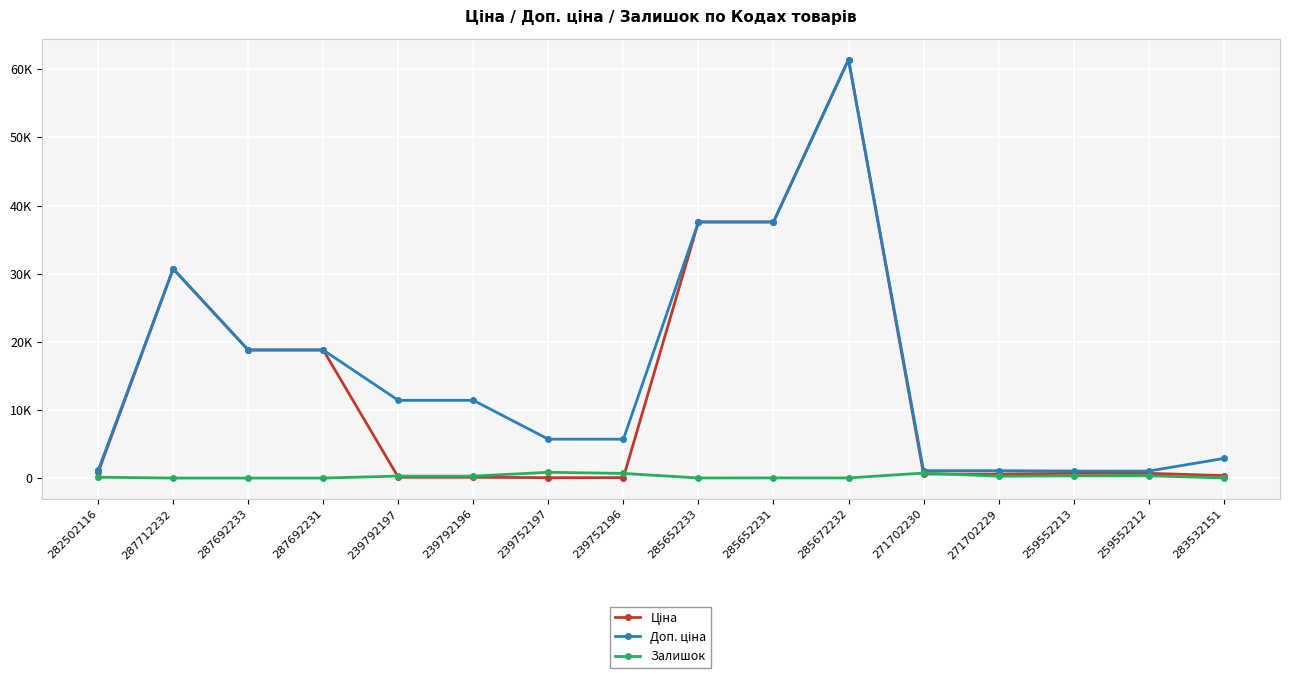

True or false: Ціна and Доп. ціна intersect in this chart.

False